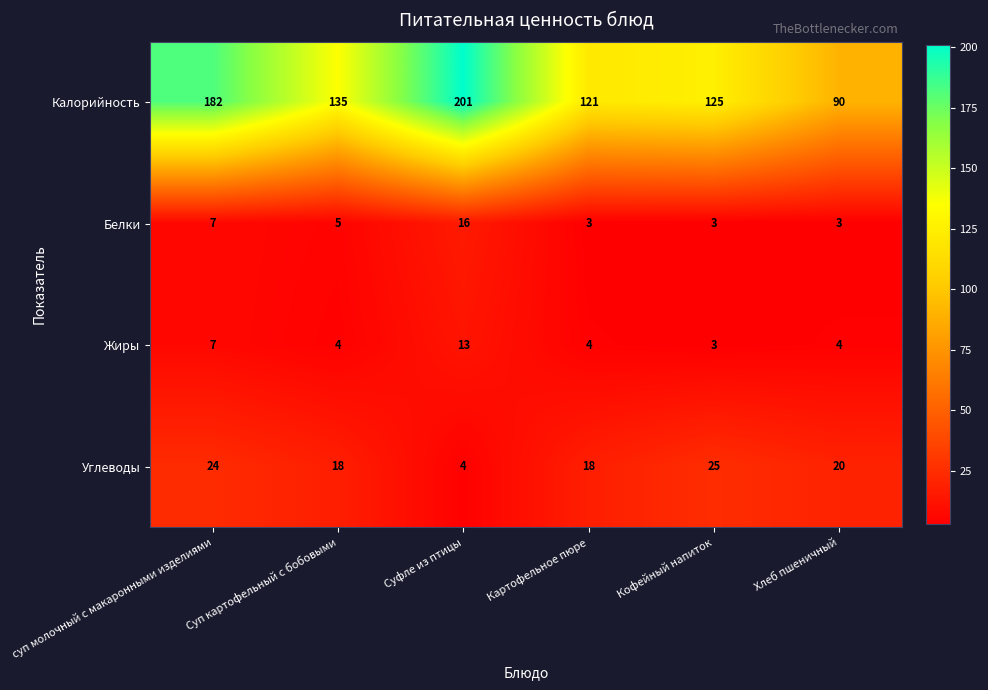

Where does the Жиры series first go above 4?

суп молочный с макаронными изделиями